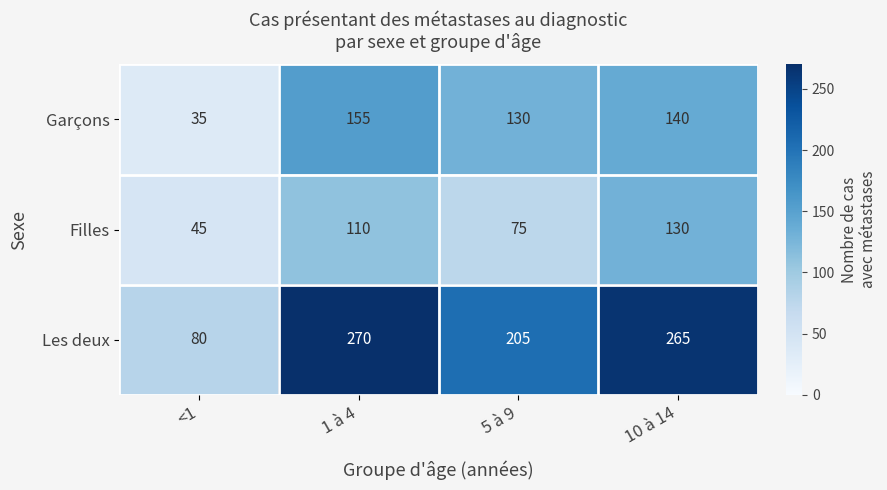

Reading right to left, what are all the values shown in this chart?

Garçons: 140	130	155	35
Filles: 130	75	110	45
Les deux: 265	205	270	80